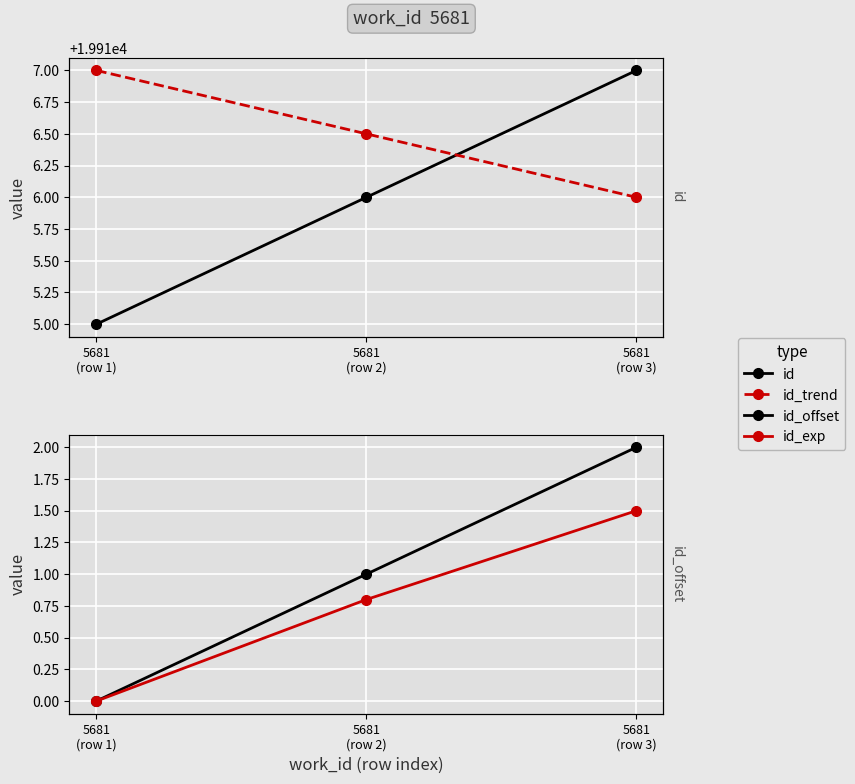

How many distinct data groups are displayed?

4